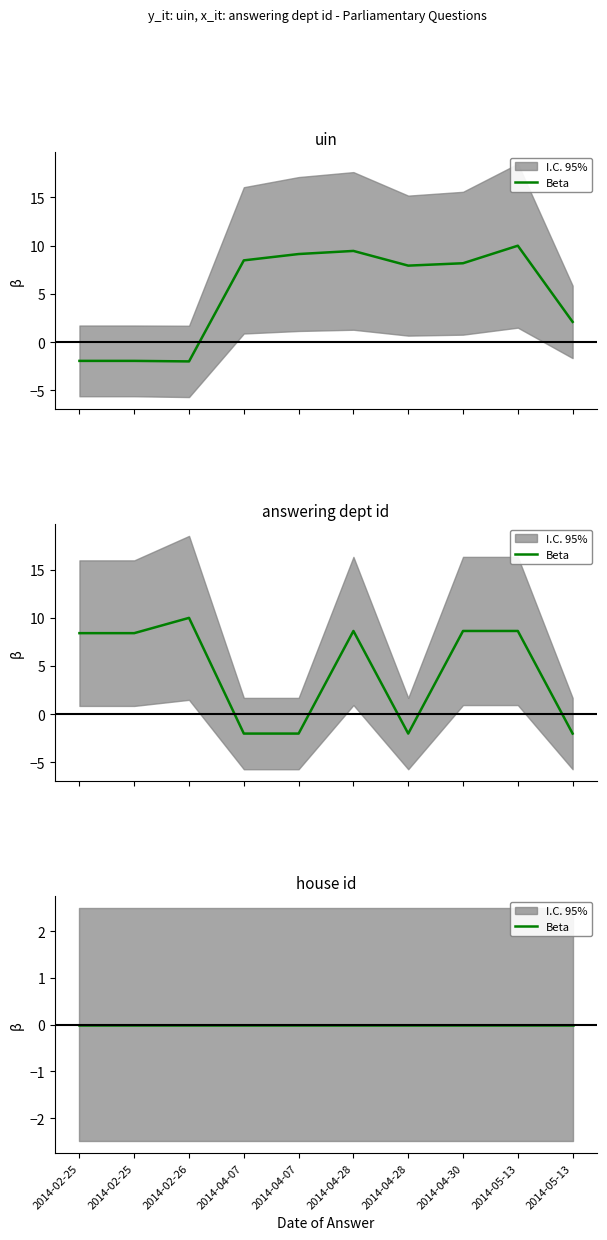

What is the spread (max minus min) of values at 2014-04-28?

0.8